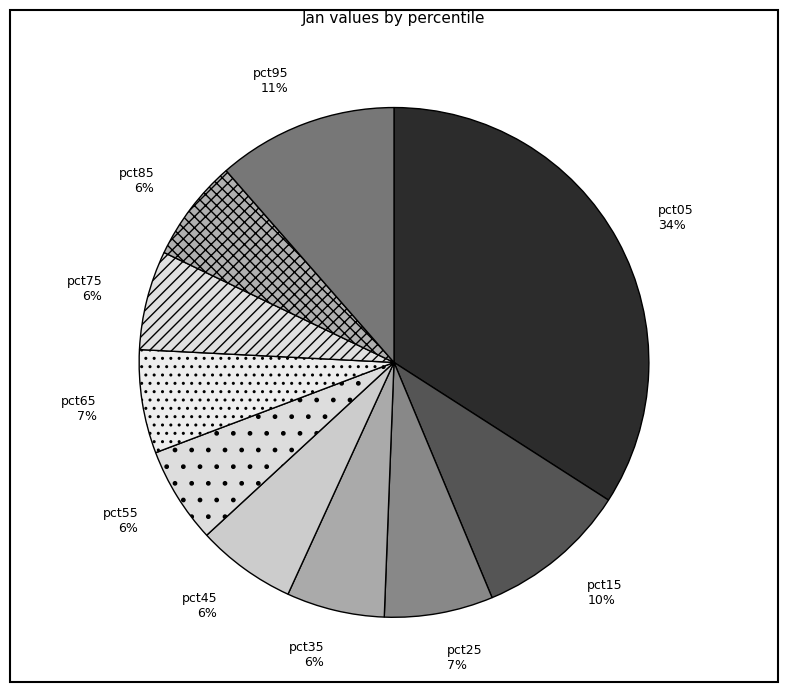

Is there any slice that represents more than half of the pie?

No